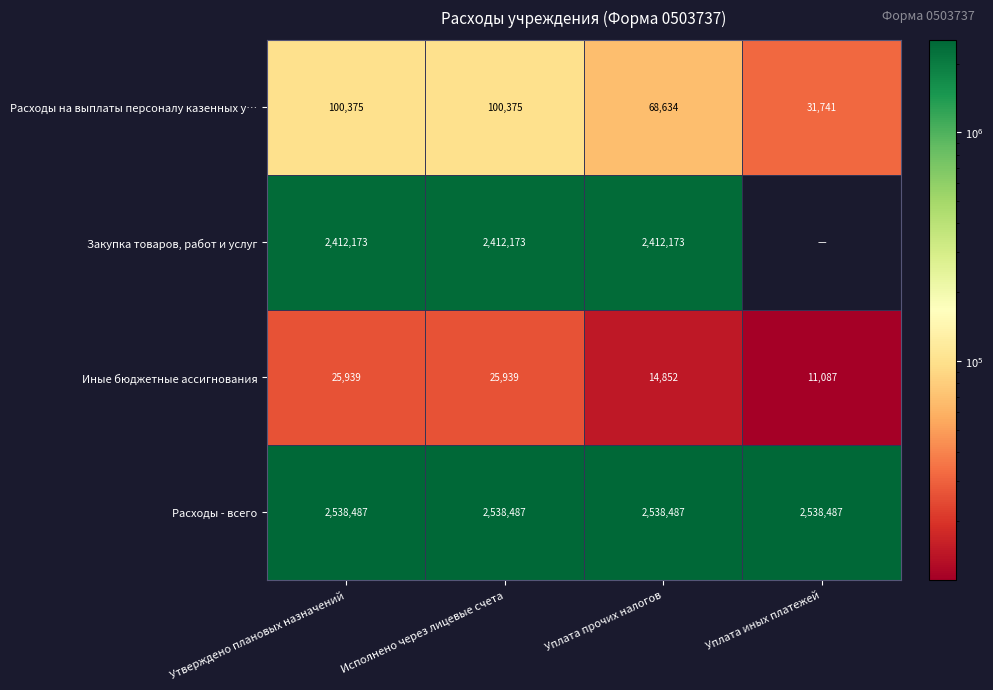

At which label is Иные бюджетные ассигнования closest to 18513?

Уплата прочих налогов